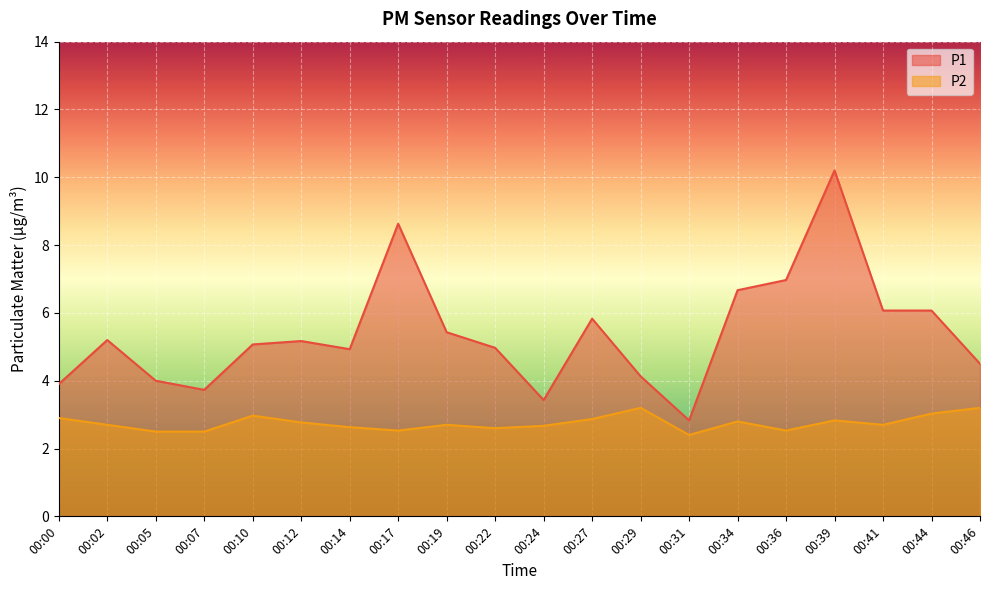

How many lines are shown in the chart?

2